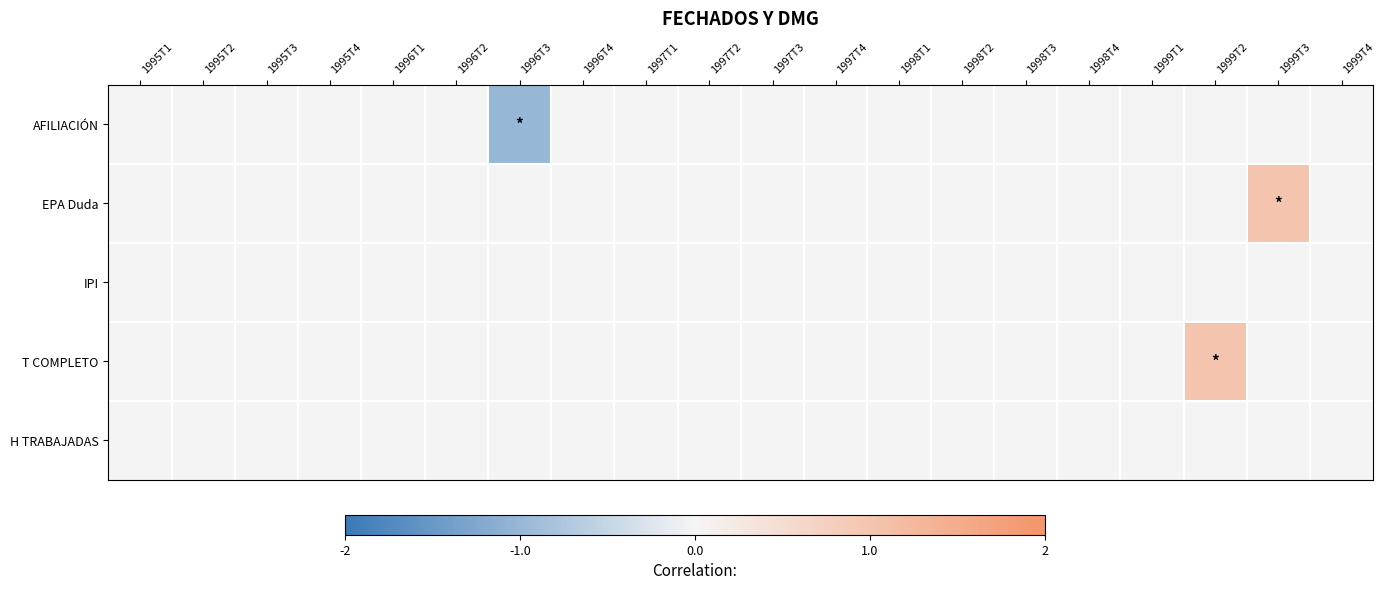

How many data points does each series have?

20